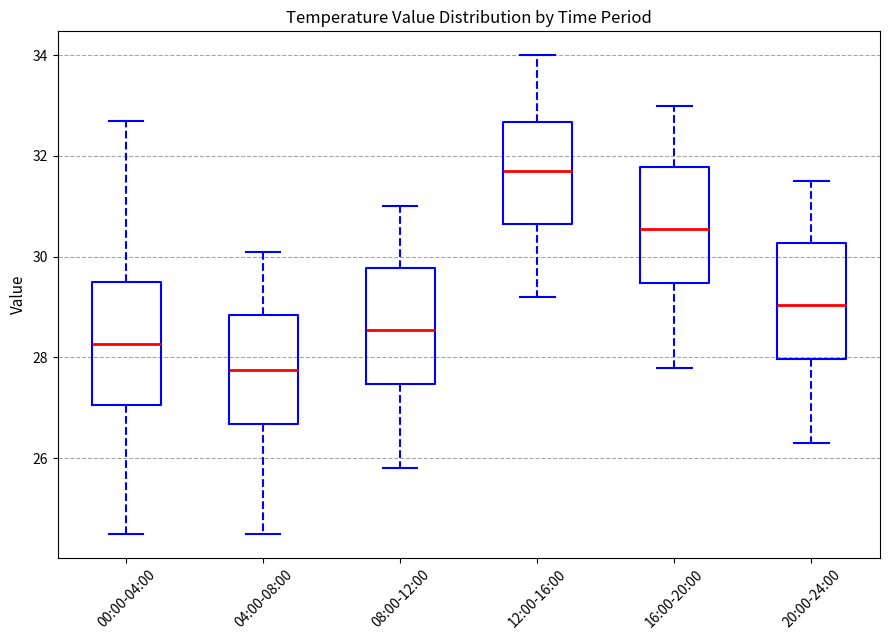

Which box has the highest median line?

12:00-16:00